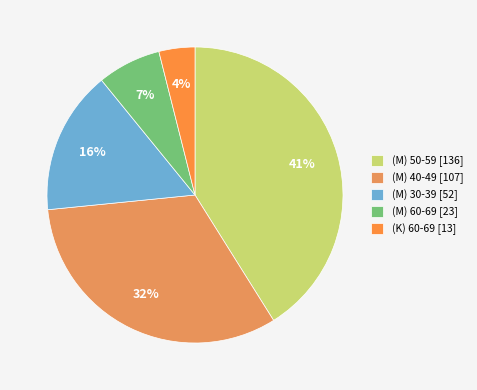

What percentage is the (M) 60-69 slice, to the nearest percent?

7%